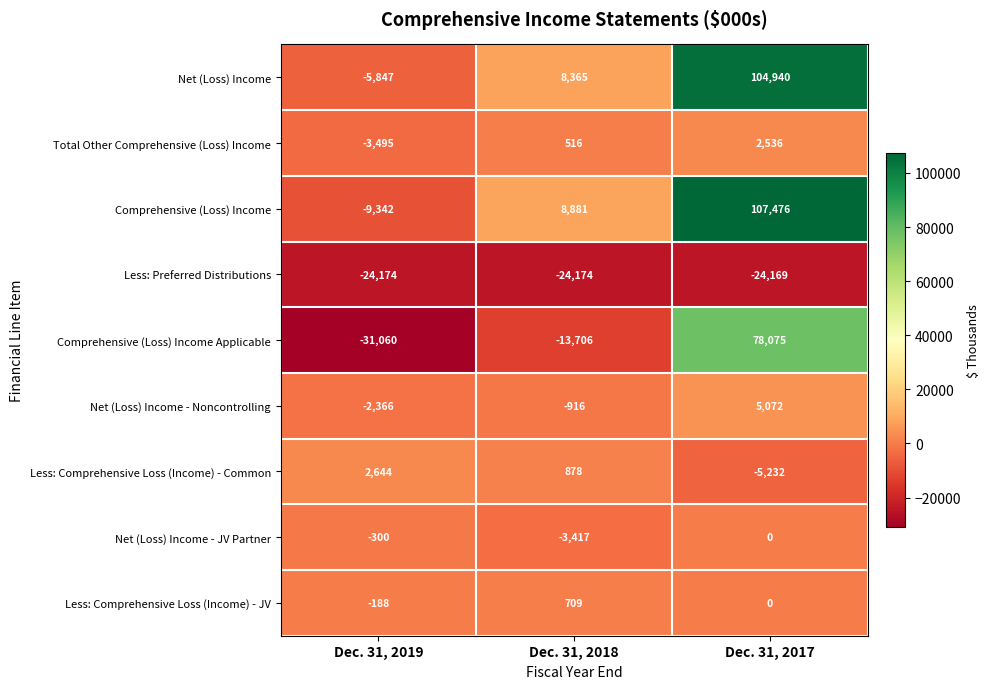

How many positive values does the Less: Comprehensive Loss (Income) - Common series have?

2